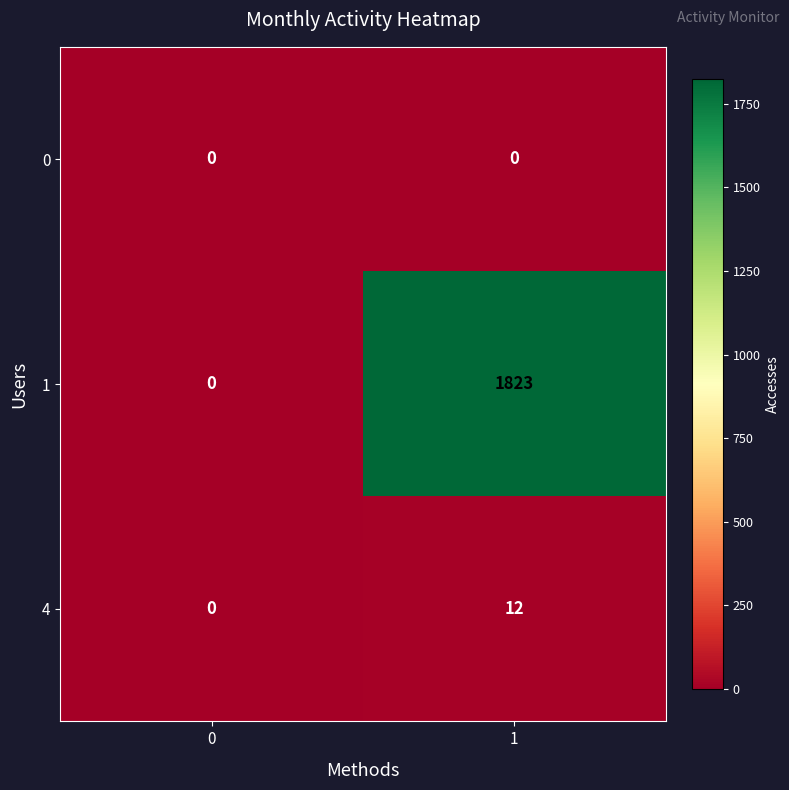

Which series changed the most between 0 and 1?

row_1